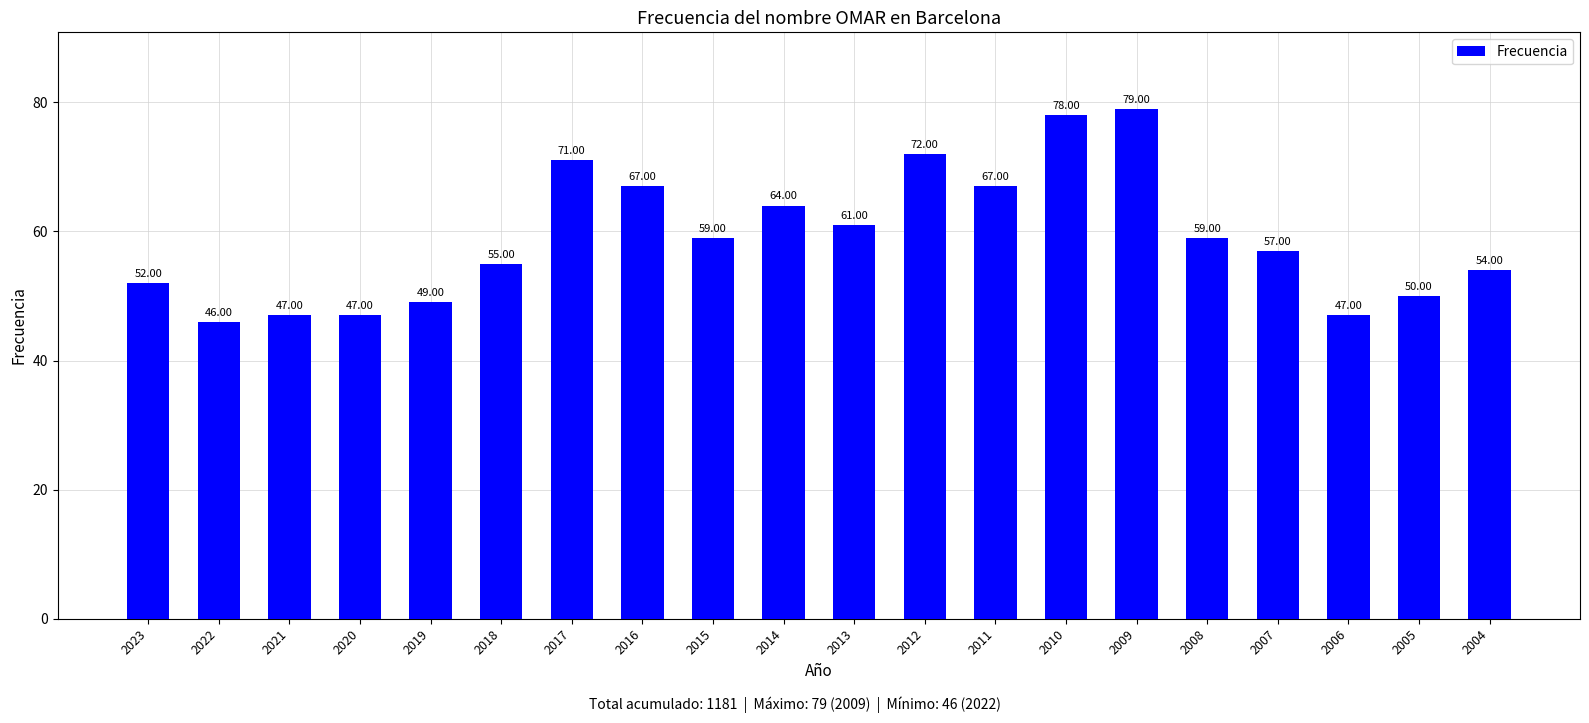

Reading left to right, list all the values displayed in this chart.

2023=52	2022=46	2021=47	2020=47	2019=49	2018=55	2017=71	2016=67	2015=59	2014=64	2013=61	2012=72	2011=67	2010=78	2009=79	2008=59	2007=57	2006=47	2005=50	2004=54